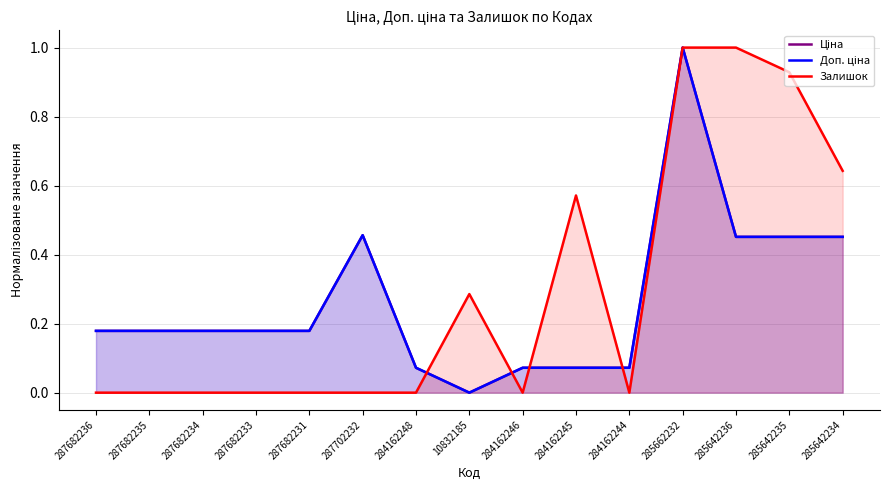

Which label corresponds to the largest value in the chart?

285662232